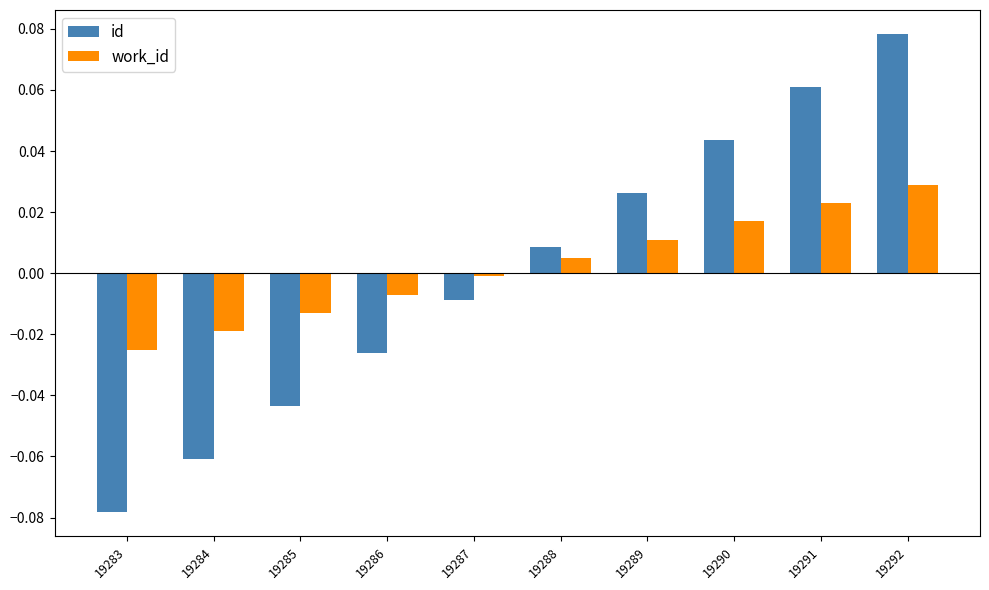

How many data points in work_id are above 0?

5